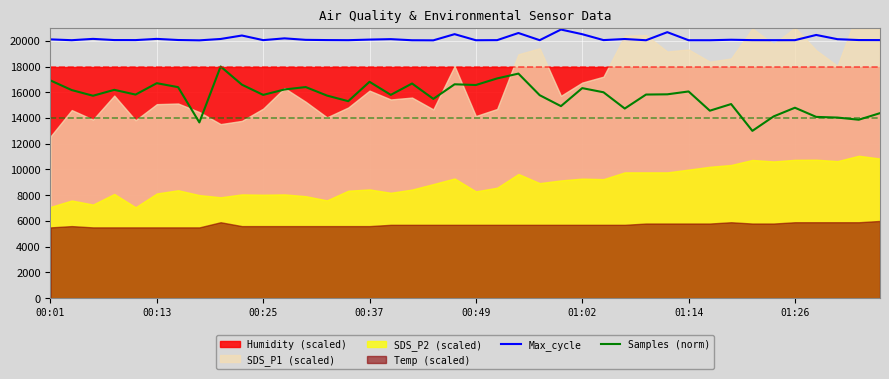

What is the minimum value for Samples (norm)?

13000.0